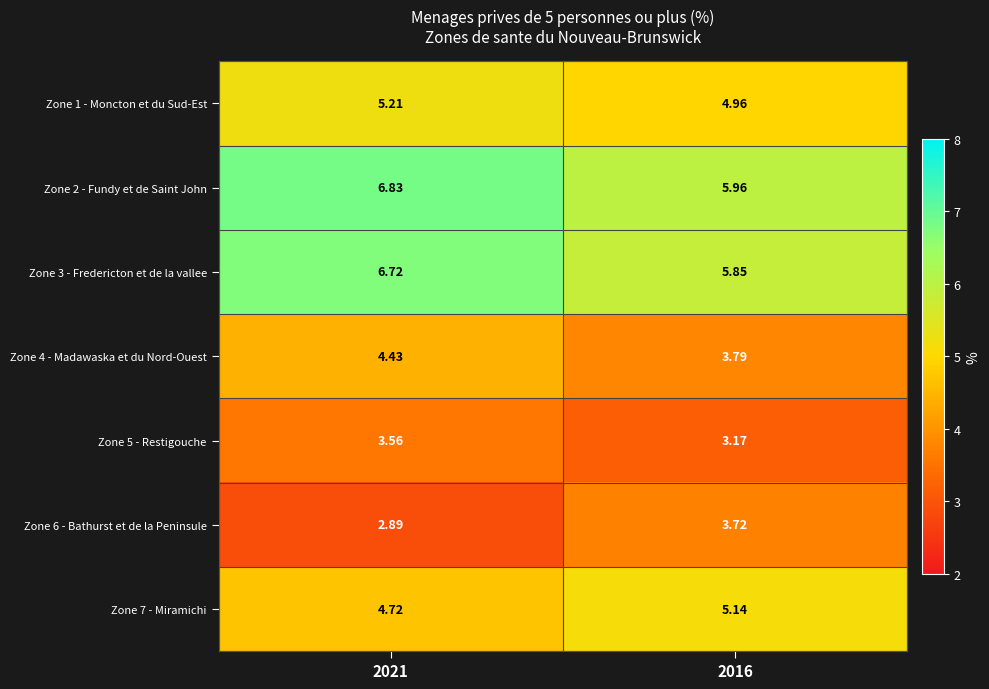

Is the value of Zone 7 - Miramichi at 2016 greater than the value of Zone 1 - Moncton et du Sud-Est at 2016?

Yes